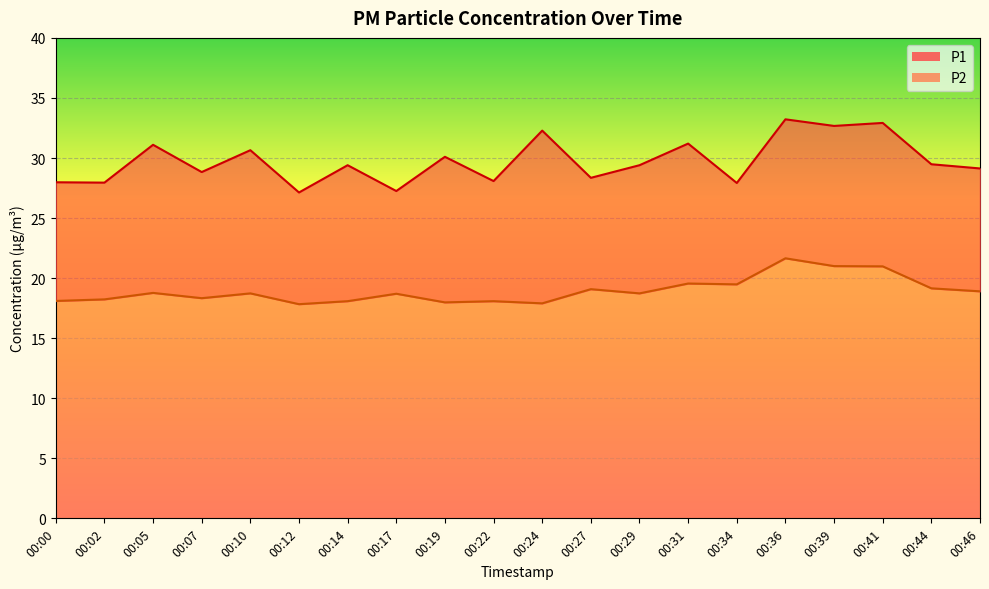

What are all the series names shown in the legend?

P1, P2